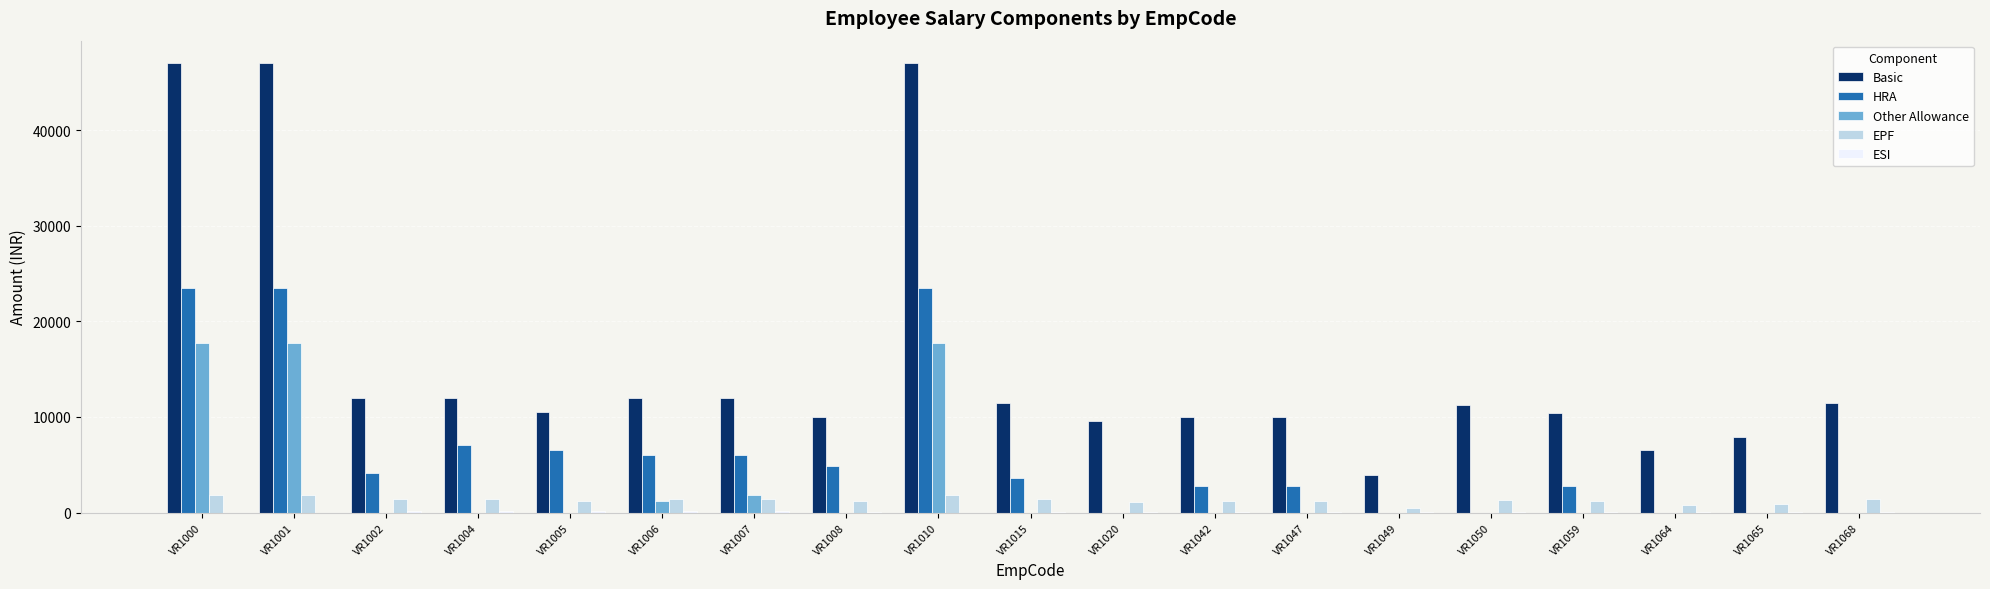

What is the average value of the HRA series?

6163